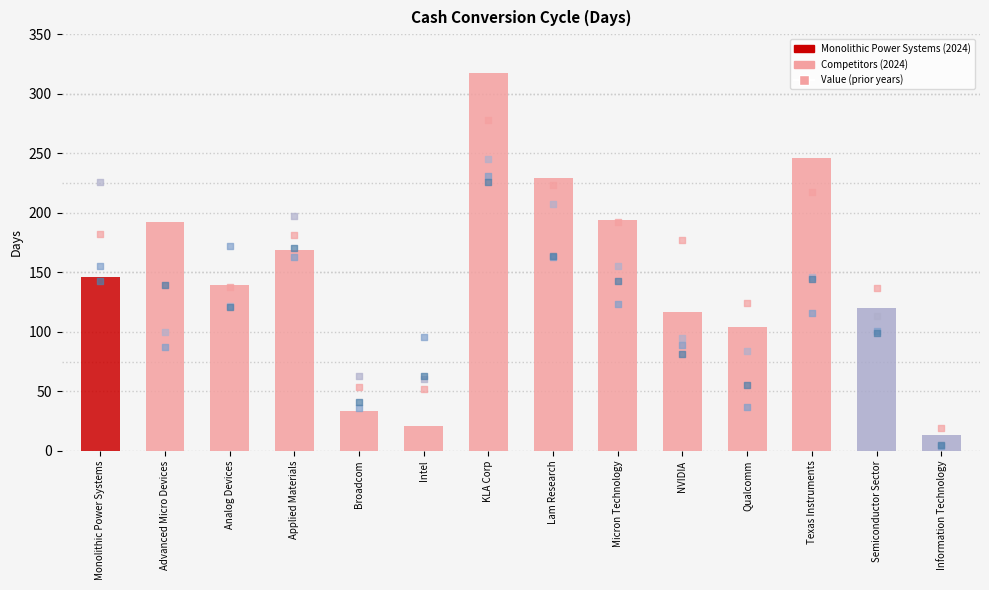

Which series reaches the minimum Y coordinate?

Value 2021